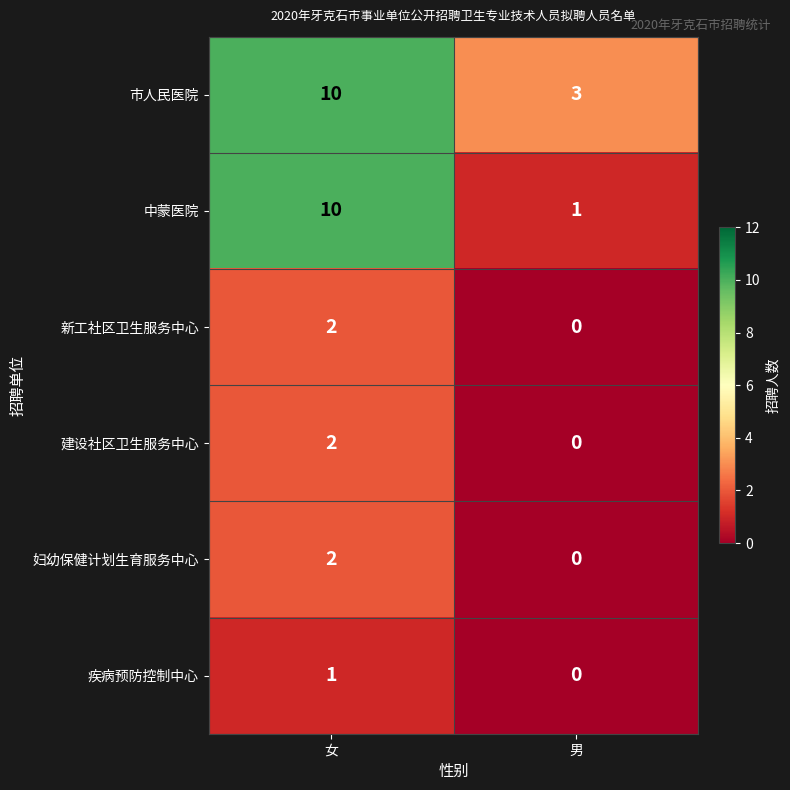

Is it true that 市人民医院 equals 3 at 男?

True